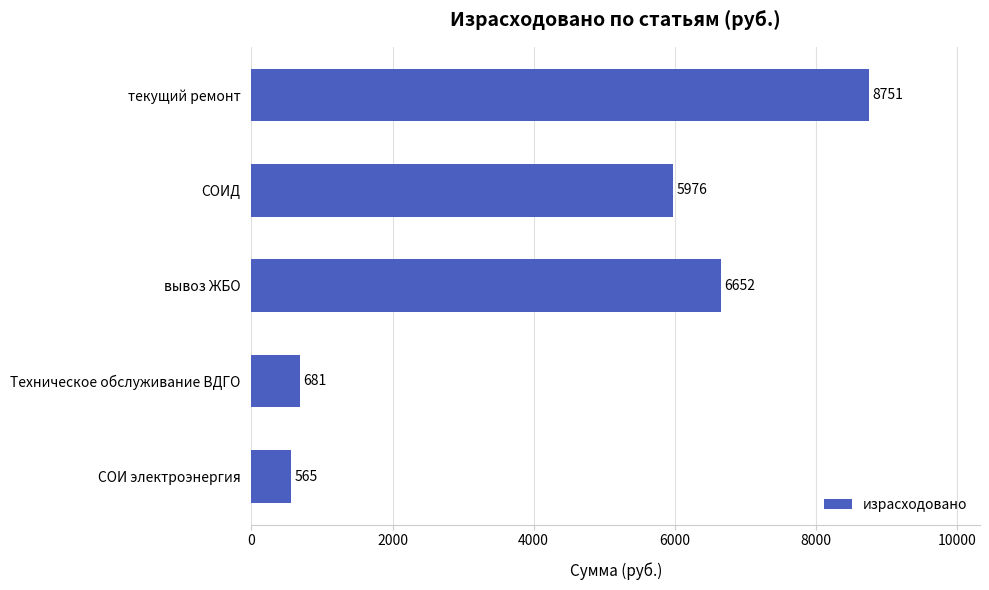

What is the difference between the maximum and minimum values?

8186